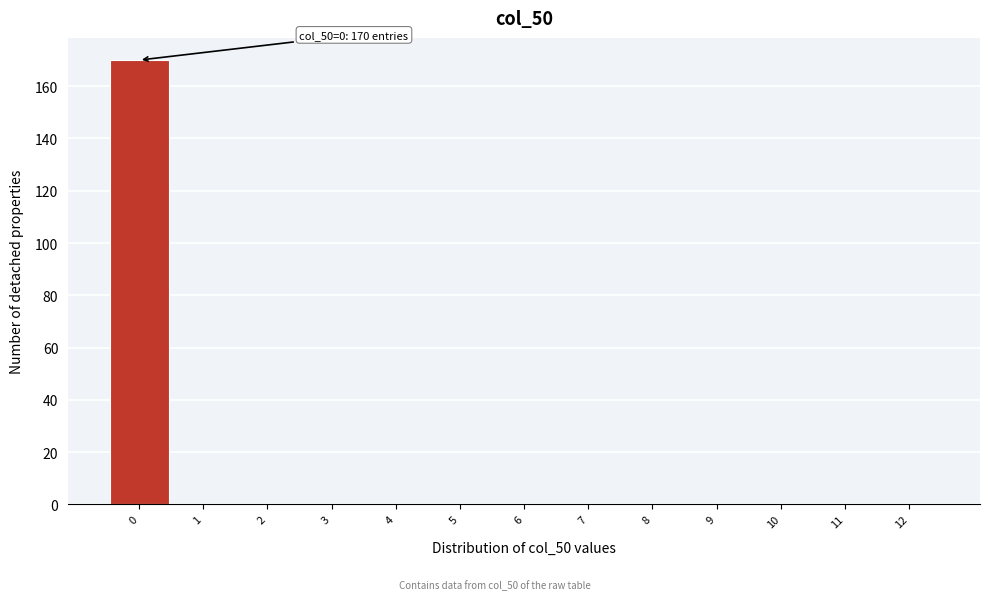

Which range on the x-axis has the tallest bar?

-0.5 to 0.5